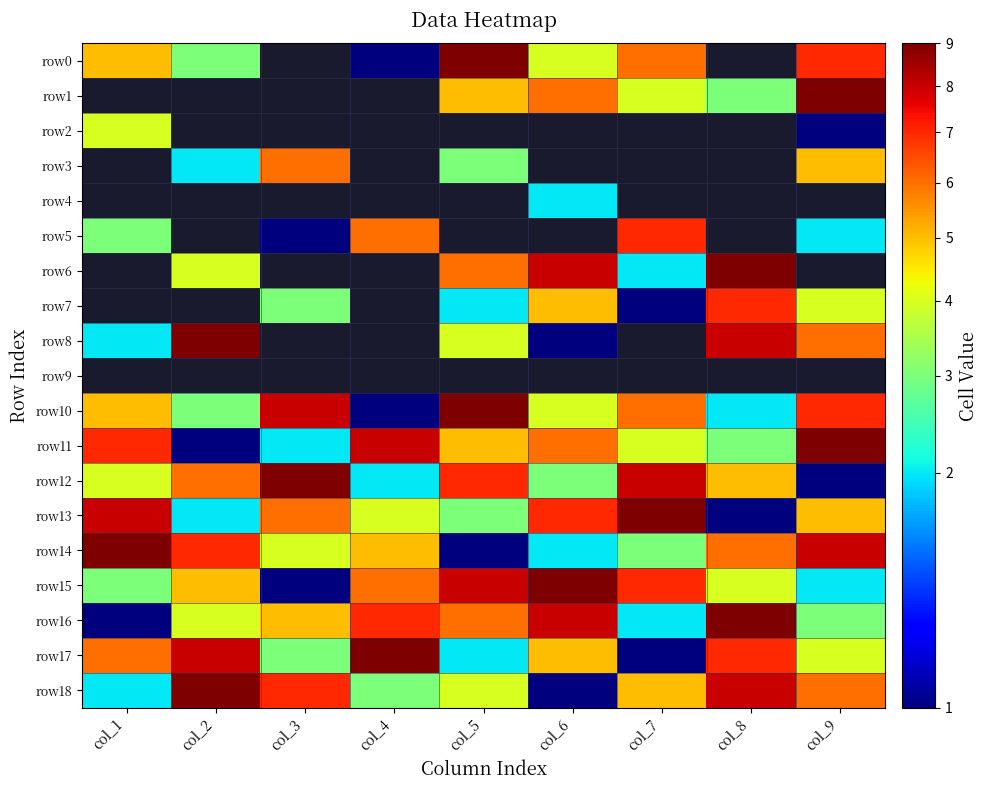

Which label corresponds to the smallest value in the chart?

col_4